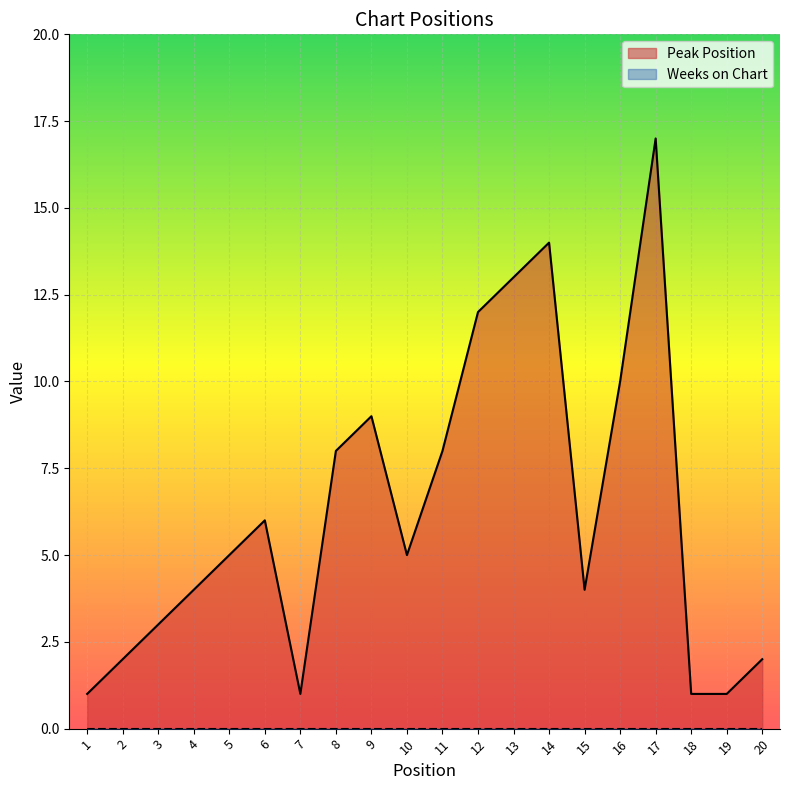

How many lines are shown in the chart?

2